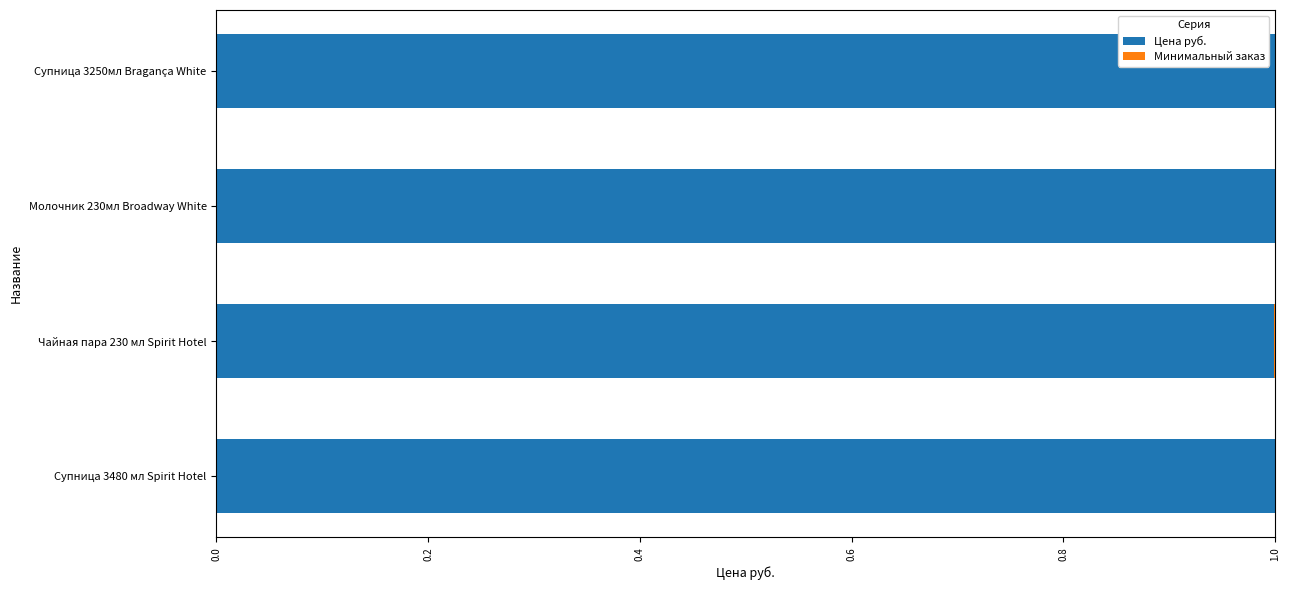

True or false: Цена руб. has a value of 1.0 at Молочник 230мл Broadway White.

True